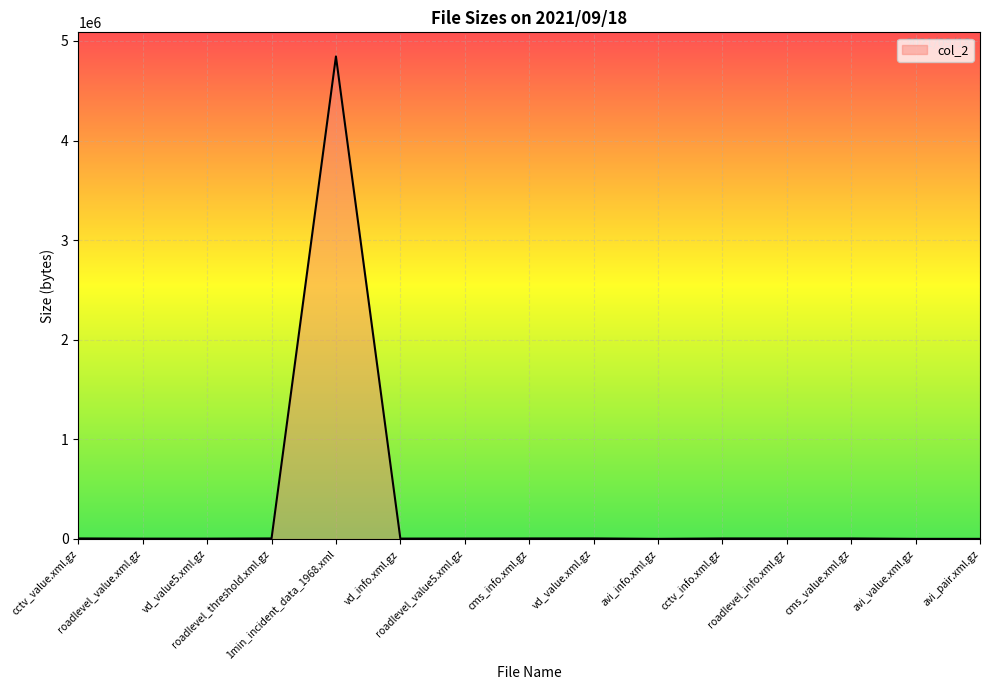

What is the difference between the maximum and minimum values?

4842907